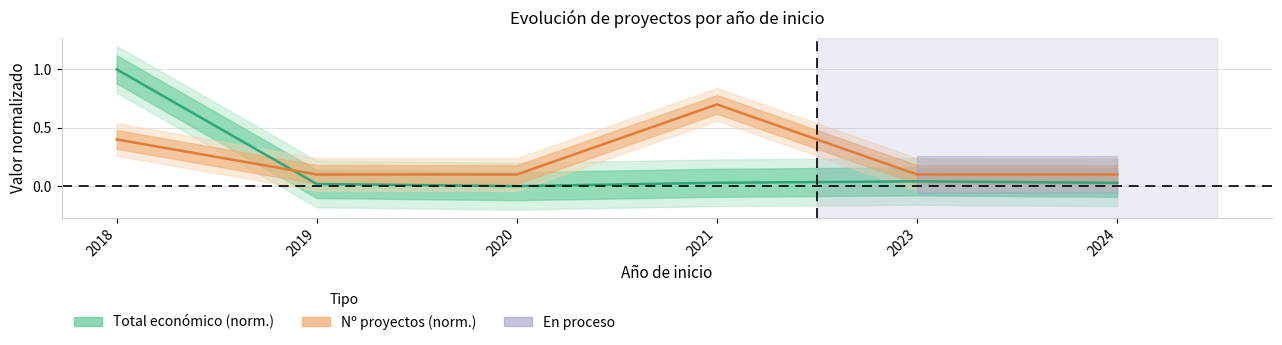

What is the value of the Nº proyectos (norm.) point at the 3rd from the left?

0.1